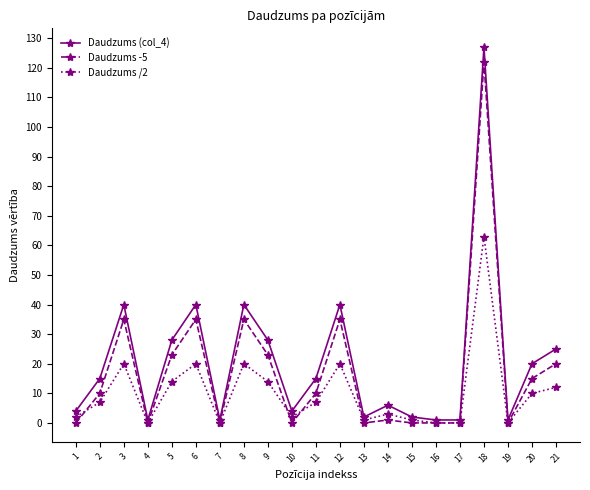

At which category is the sum across all series the highest?

18